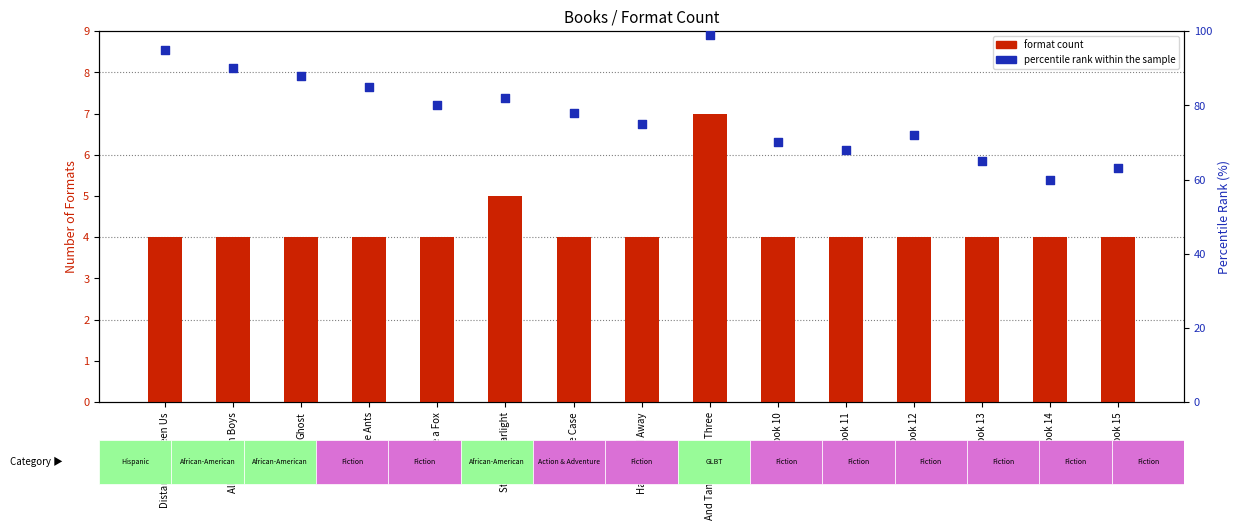

At how many categories does at least one series exceed 90?

2